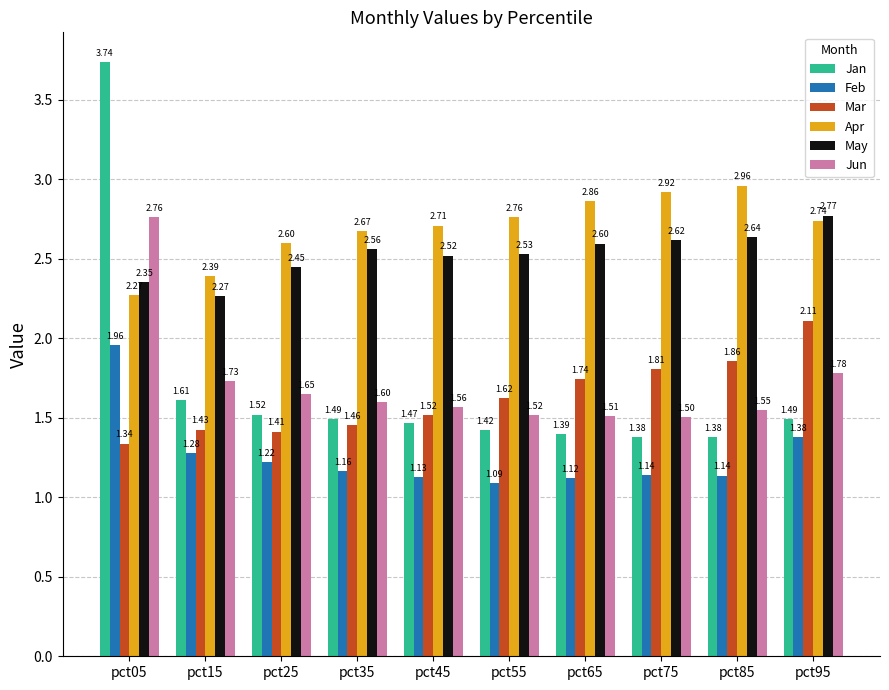

At which label does Mar reach its peak?

pct95